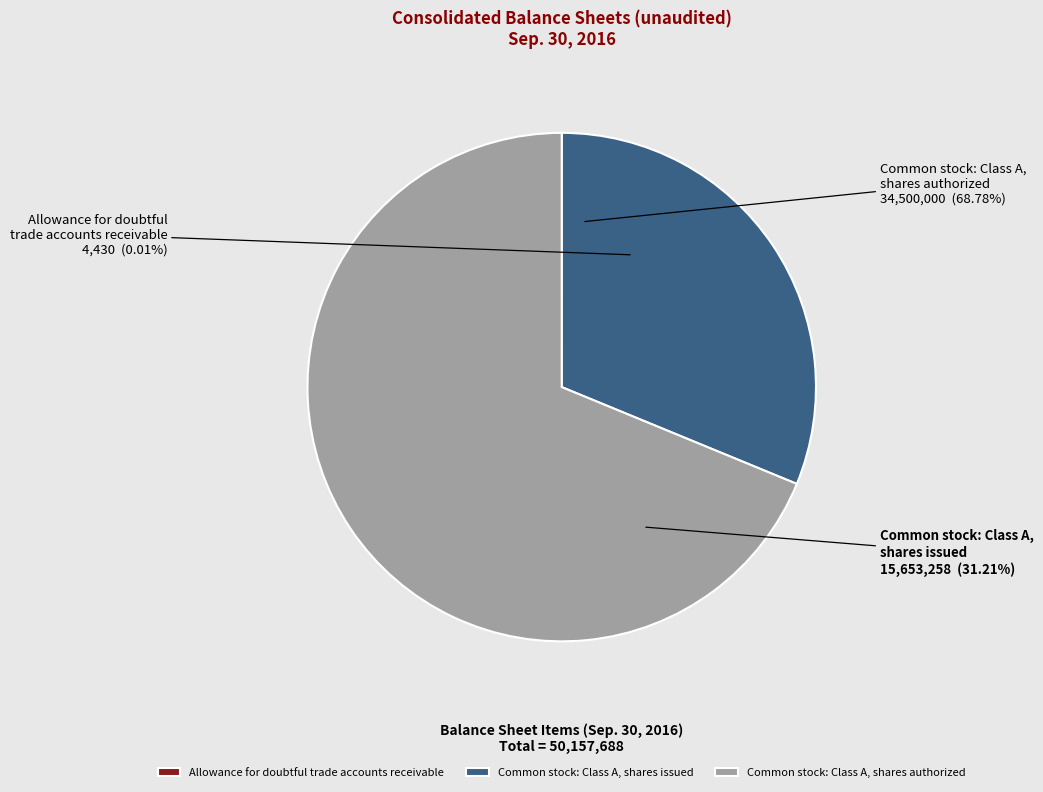

Count the number of slices in the pie.

3